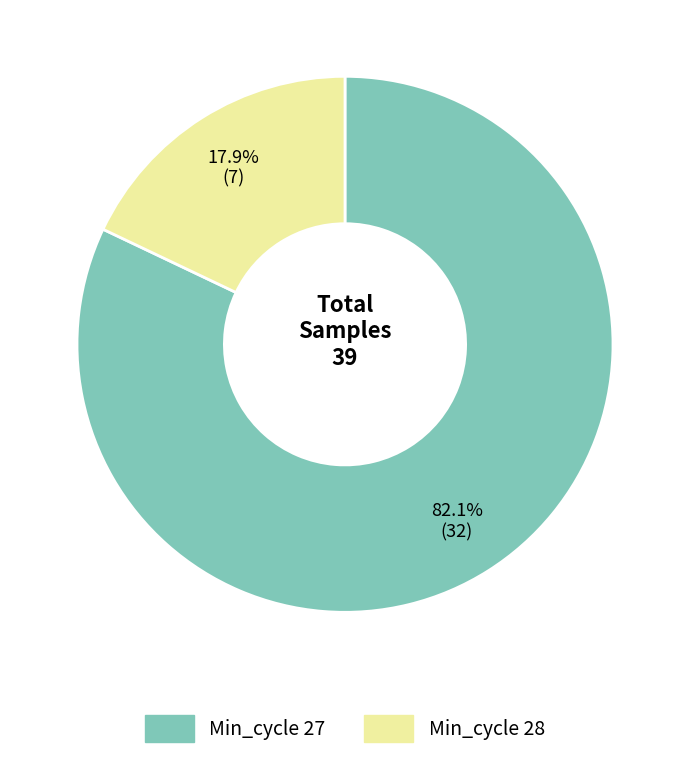

Does any single category account for the majority?

Yes